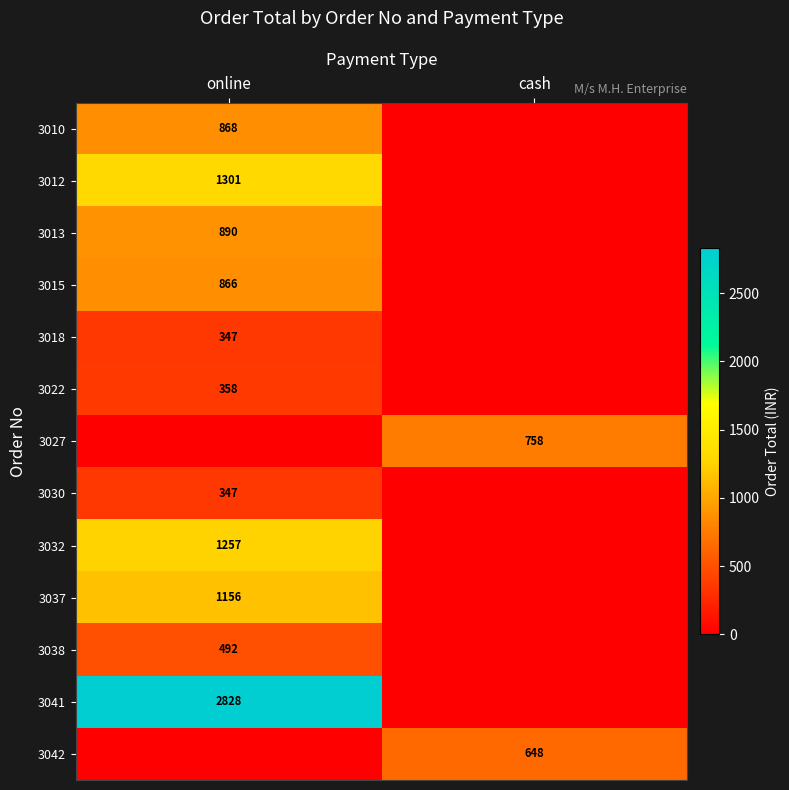

The value of 3037 at online is 1156. True or false?

True